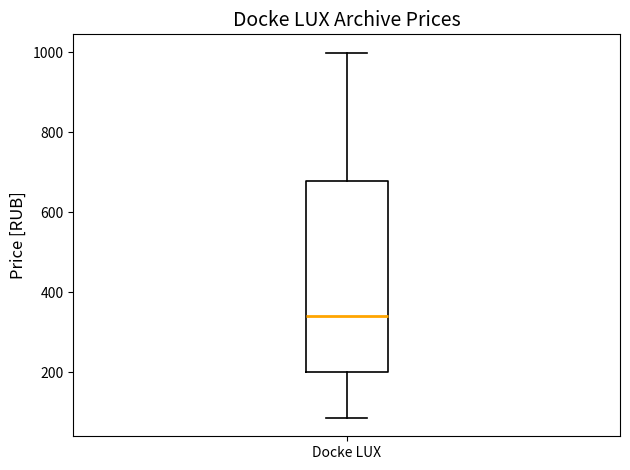

Where does the lower whisker of the box for Docke LUX end on the y-axis? The values are not printed on the chart, so give them approximately, as read against the axis.

80